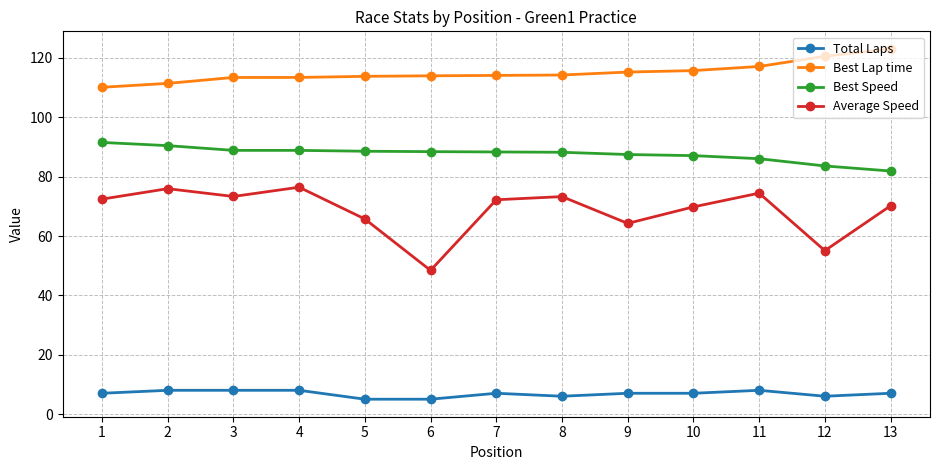

Which series has the largest total across all categories?

Best Lap time